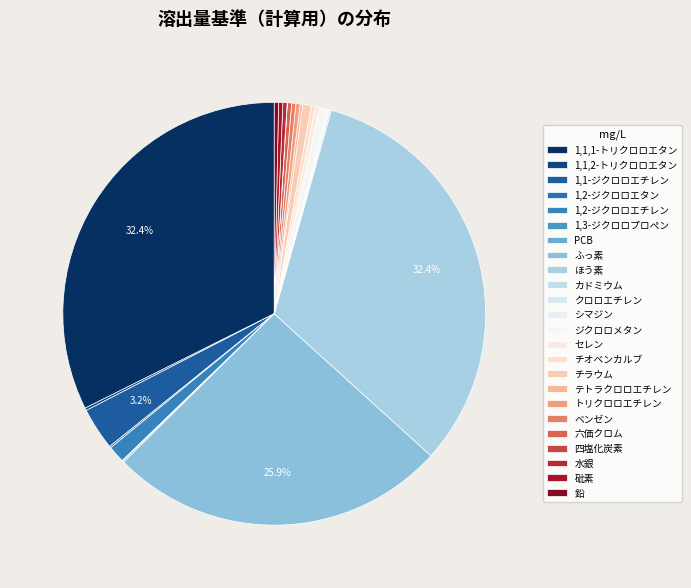

To the nearest percent, what is the combined percentage of 1,2-ジクロロエチレン and チラウム?

2%